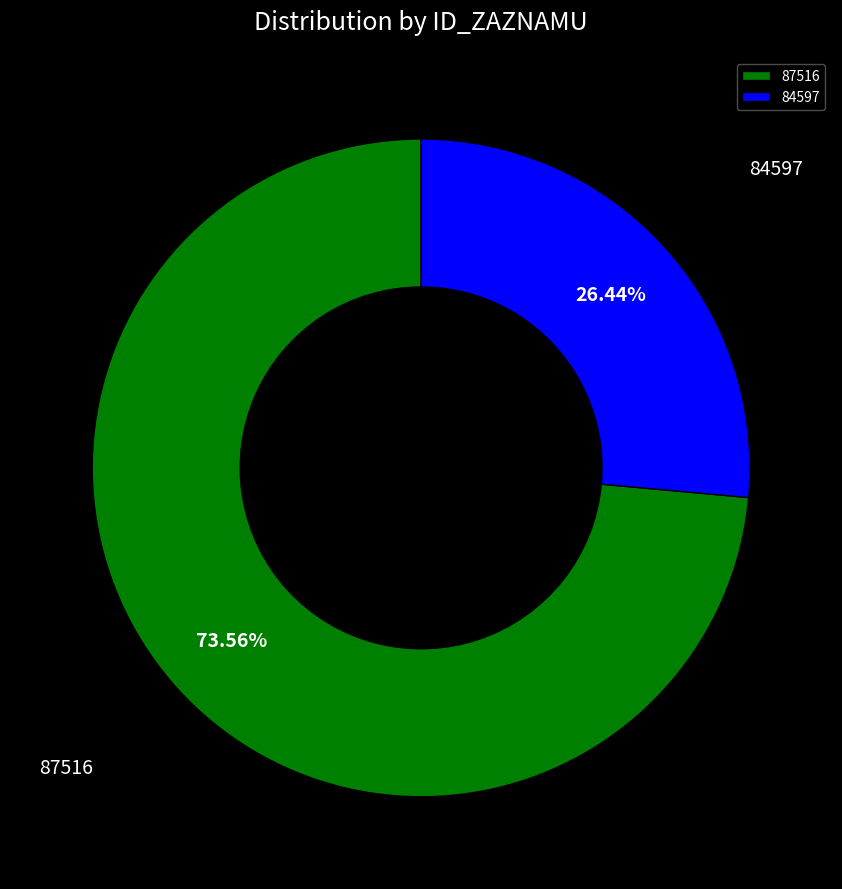

What is the largest slice in the pie chart?

87516